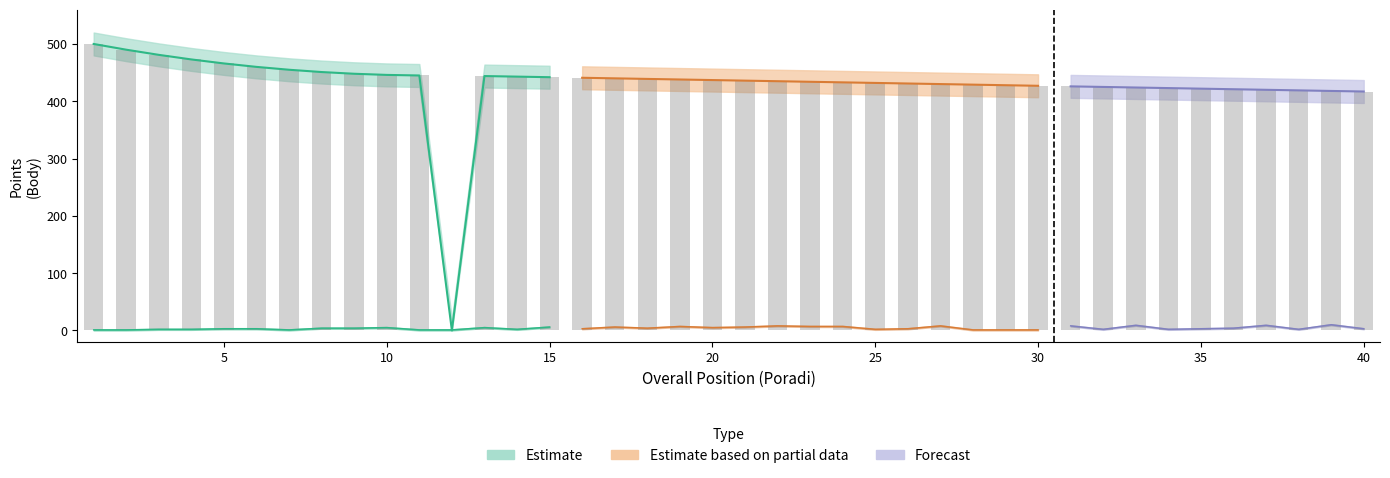

Where does the PoradiKategorie series first go above 3?

8